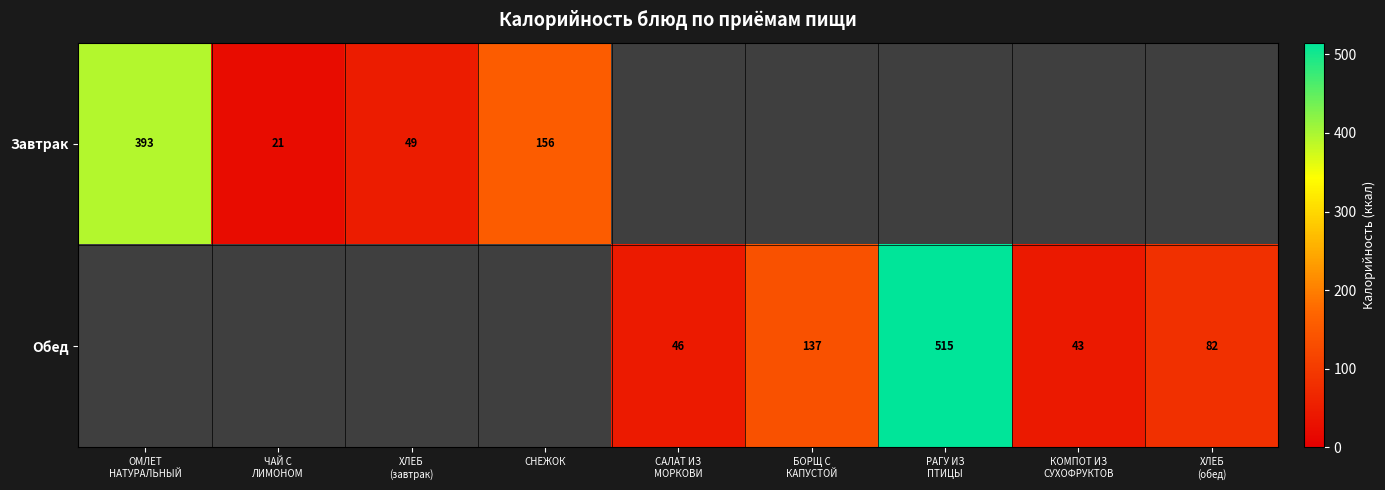

Rank the categories by Завтрак value from lowest to highest.

ЧАЙ С ЛИМОНОМ, ХЛЕБ (завтрак), СНЕЖОК, ОМЛЕТ НАТУРАЛЬНЫЙ, САЛАТ ИЗ МОРКОВИ, БОРЩ С КАПУСТОЙ, РАГУ ИЗ ПТИЦЫ, КОМПОТ ИЗ СУХОФРУКТОВ, ХЛЕБ (обед)